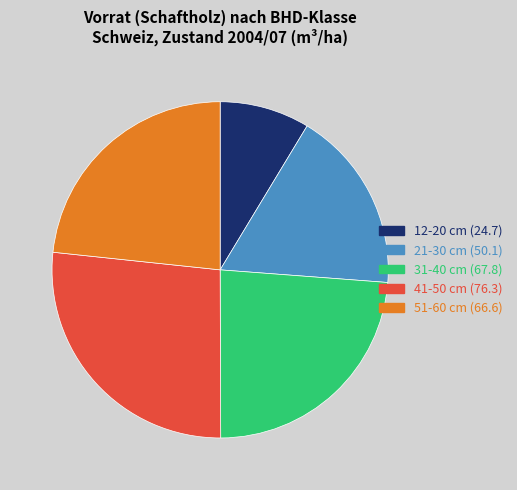

Combined, do 51-60 cm (66.6) and 21-30 cm (50.1) account for over 50%?

No